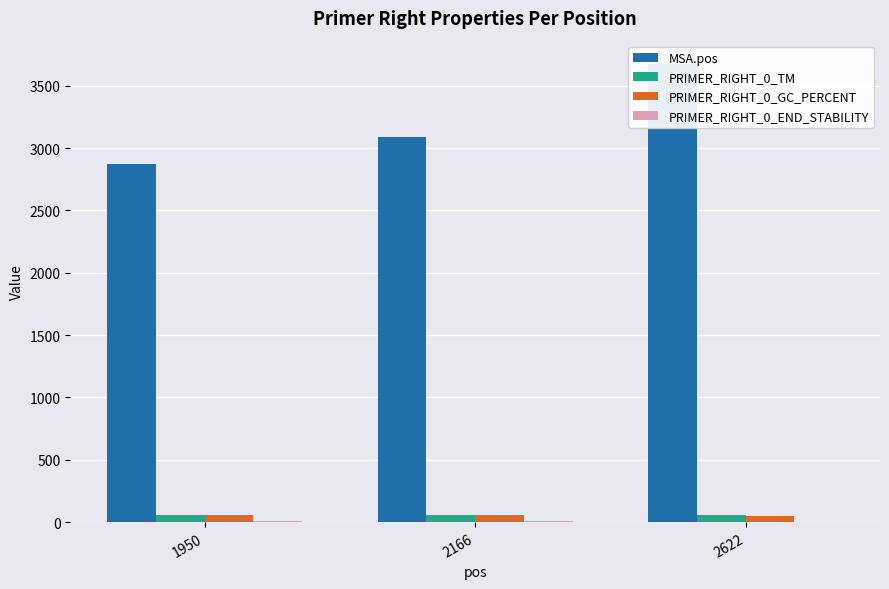

What are all the series names shown in the legend?

MSA.pos, PRIMER_RIGHT_0_TM, PRIMER_RIGHT_0_GC_PERCENT, PRIMER_RIGHT_0_END_STABILITY